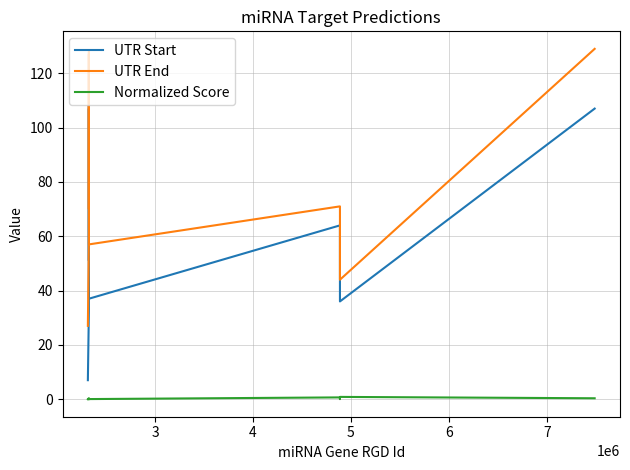

List the series in order of their overall mean, lowest first.

Normalized Score, UTR Start, UTR End